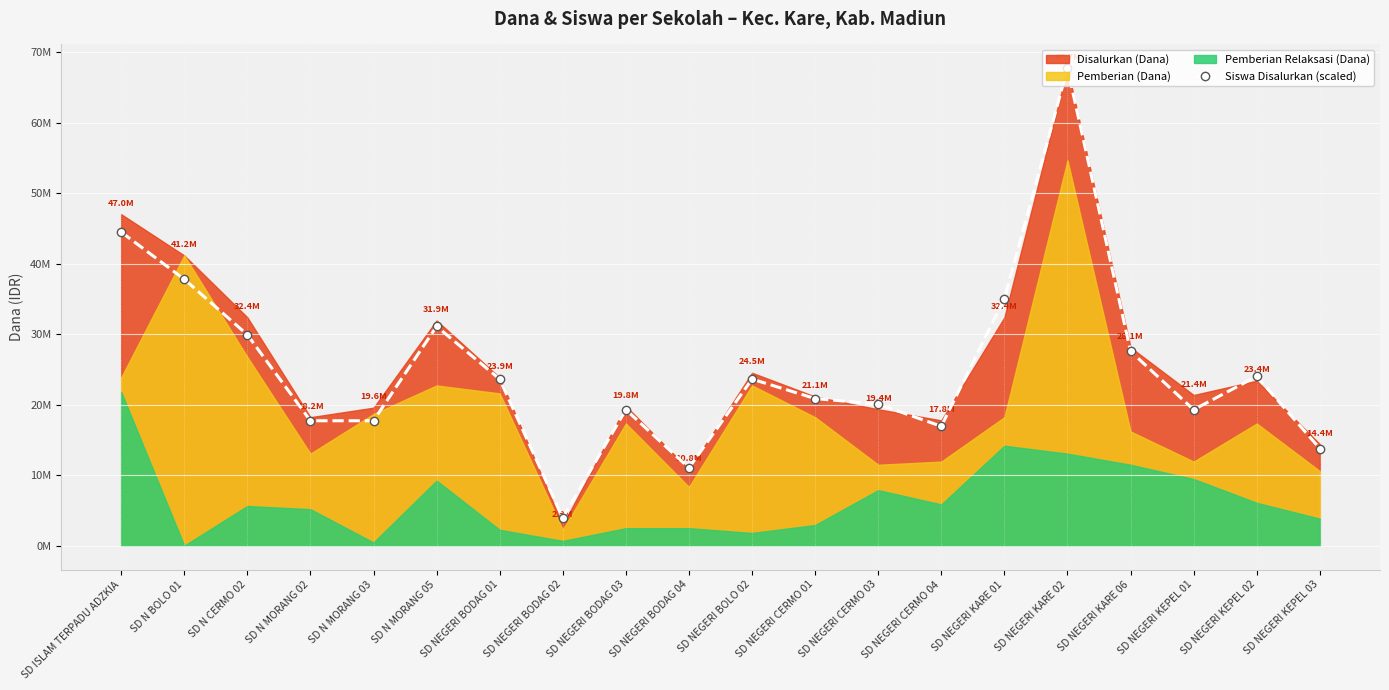

Where does the data first go above 23625000?

SD ISLAM TERPADU ADZKIA